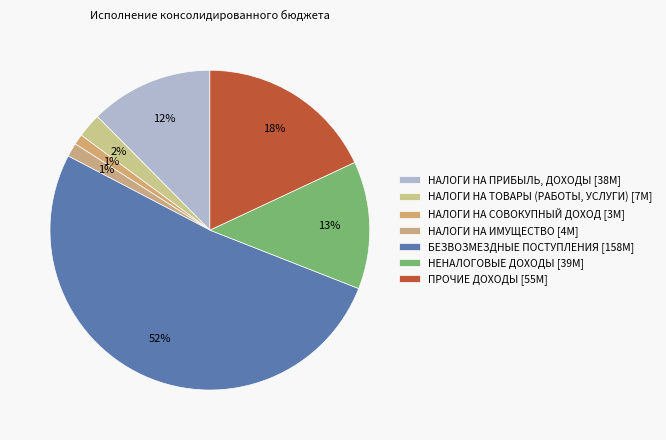

How many segments does this pie chart have?

7